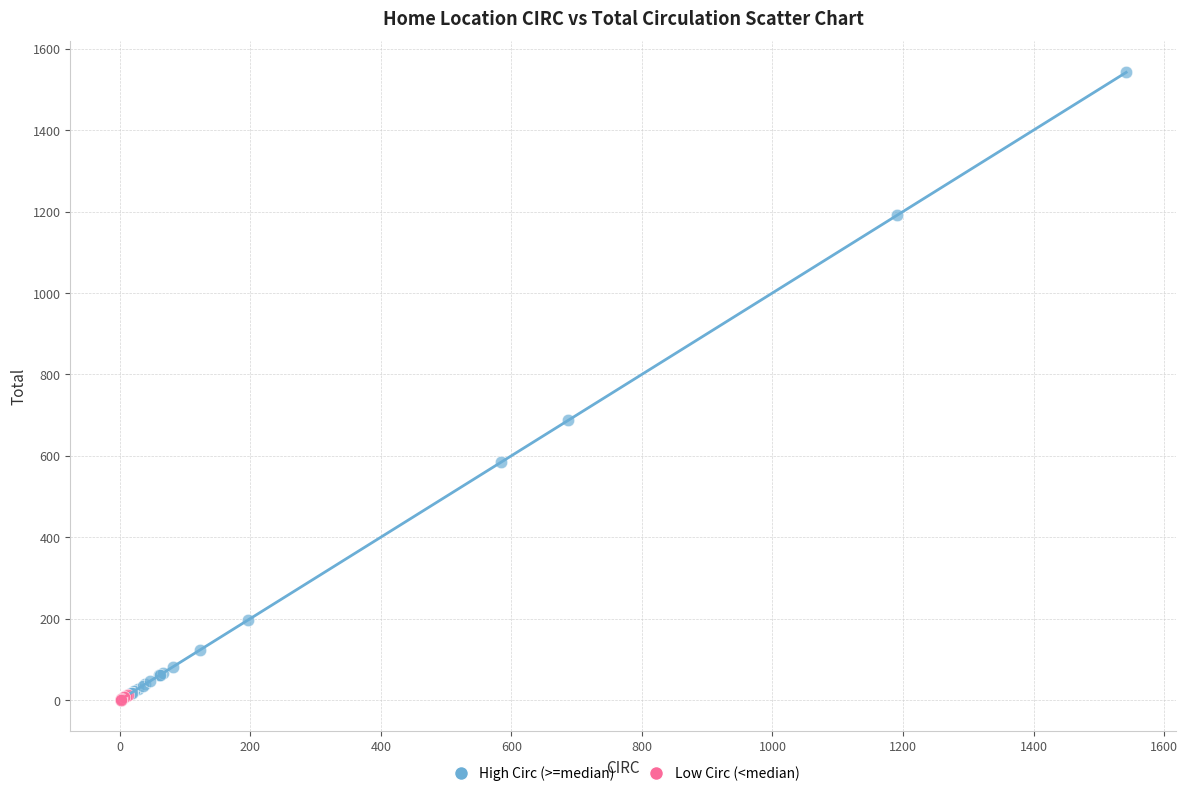

Which series has the largest Y range (max minus min)?

High Circ (>=median)